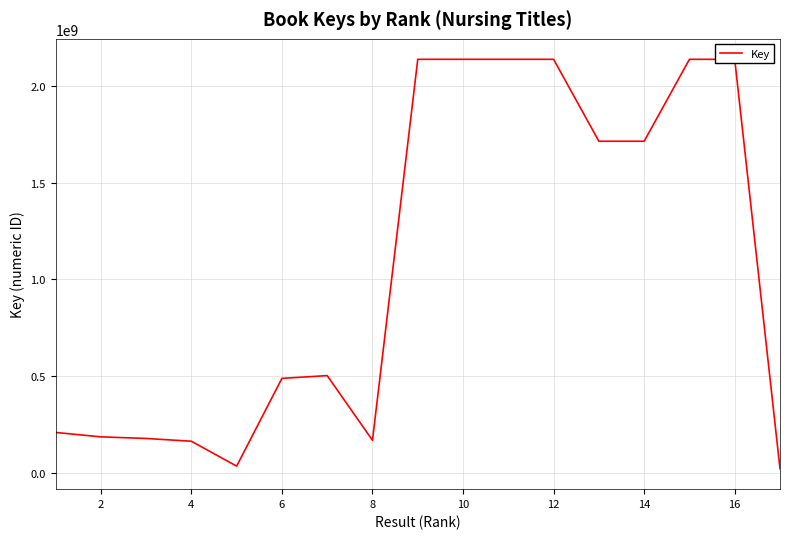

Does the chart have visible grid lines?

Yes